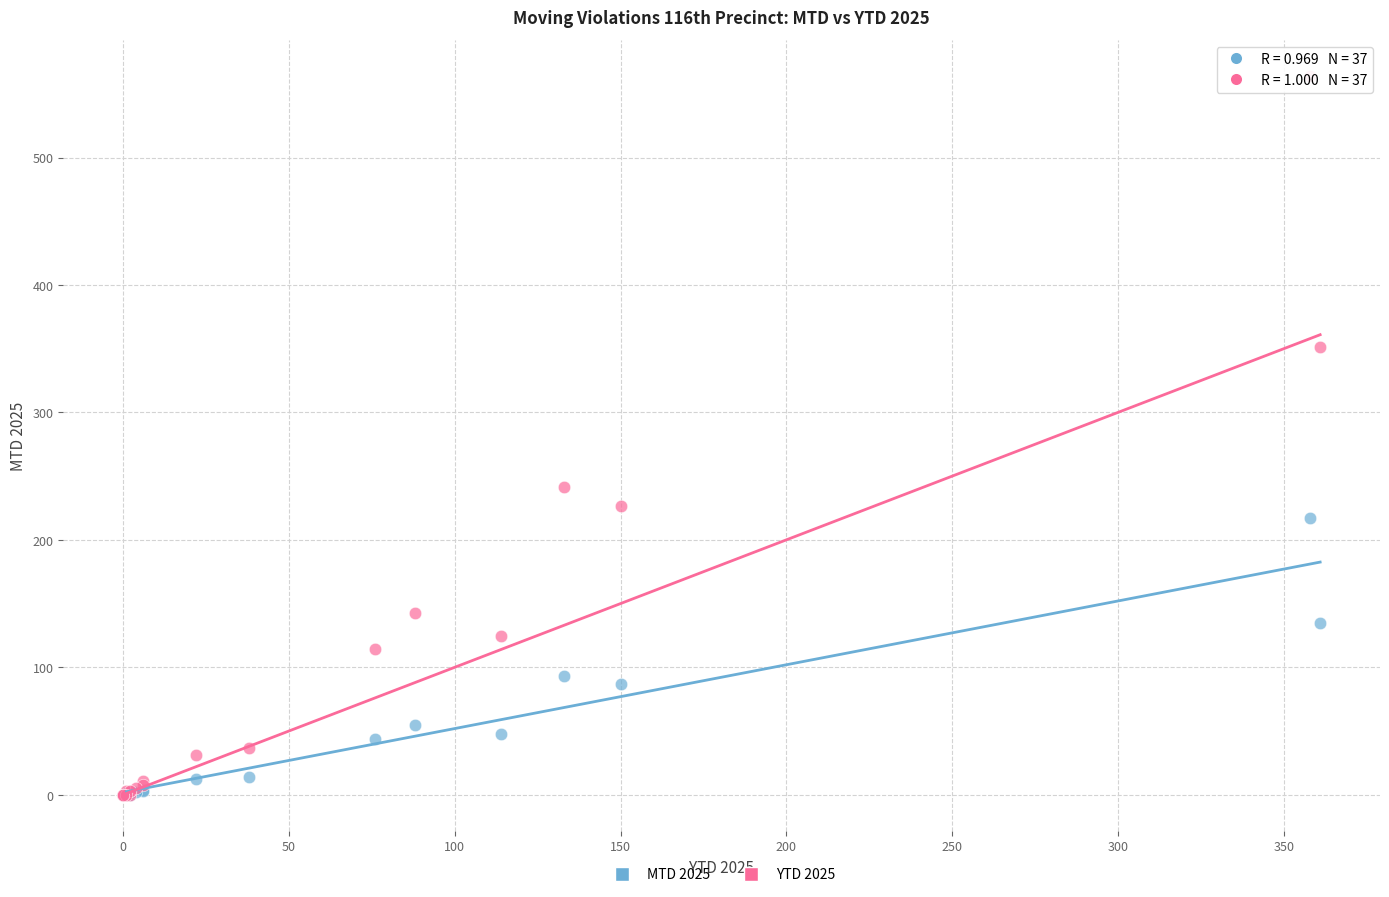

In the YTD 2025 series, what Y value is closest to 282?

241.8